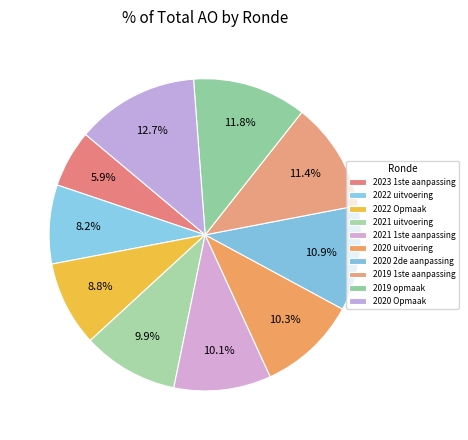

Between 2020 uitvoering and 2020 2de aanpassing, which is larger?

2020 2de aanpassing